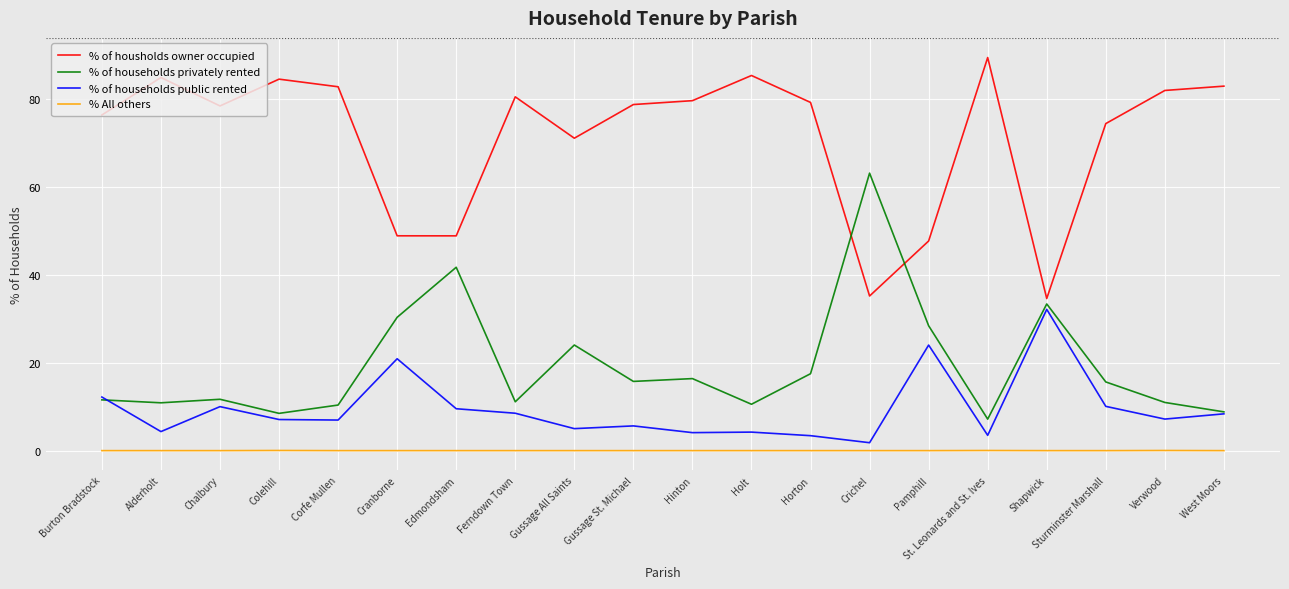

Which series has the largest total across all categories?

% of housholds owner occupied